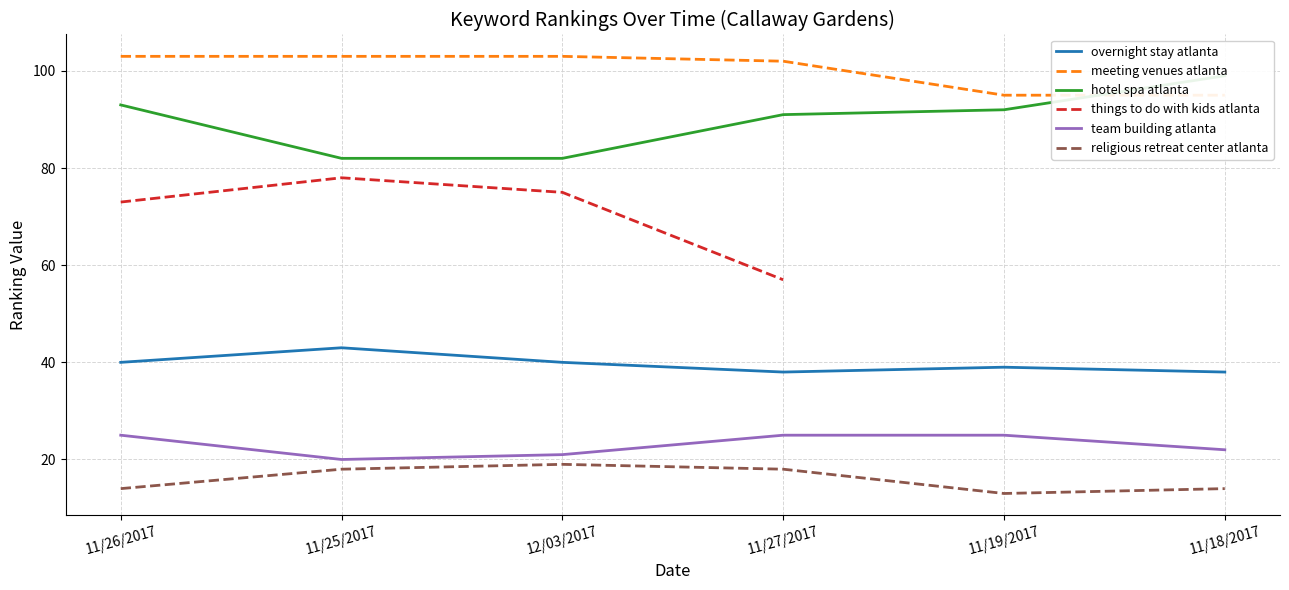

What is the total value across all series at 12/03/2017?

340.0